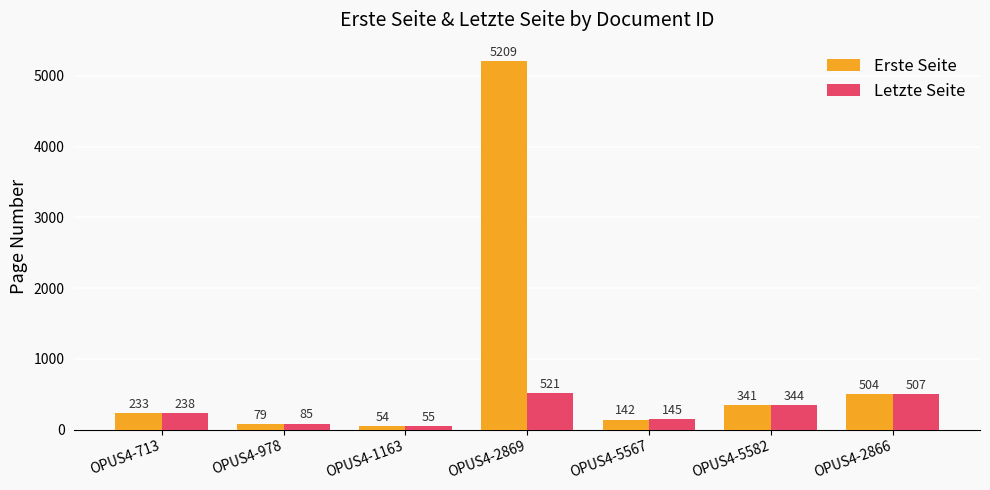

At which label is Erste Seite closest to 2631?

OPUS4-2866